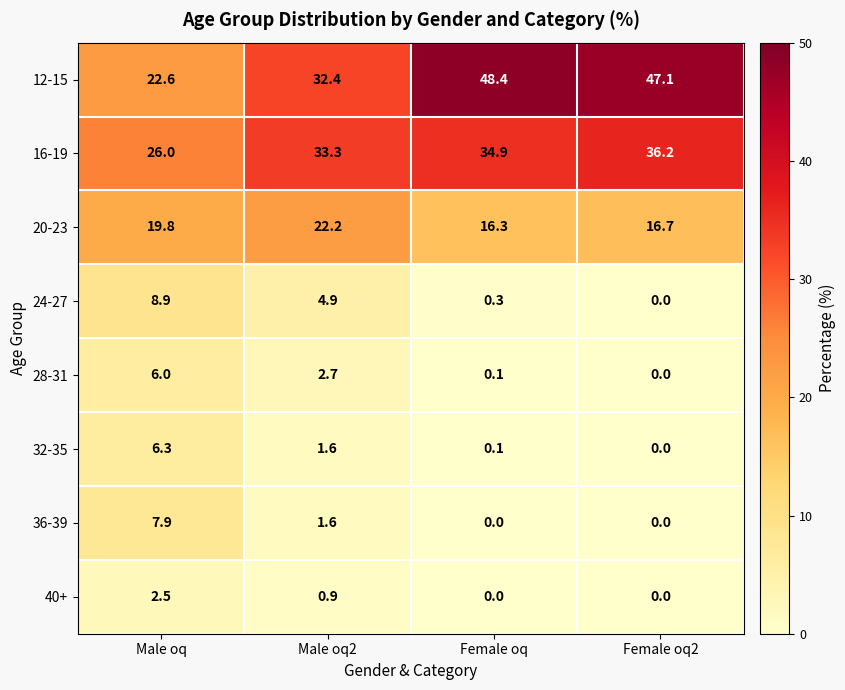

What is the sum of the 24-27 values at Female oq and Male oq2?

5.2